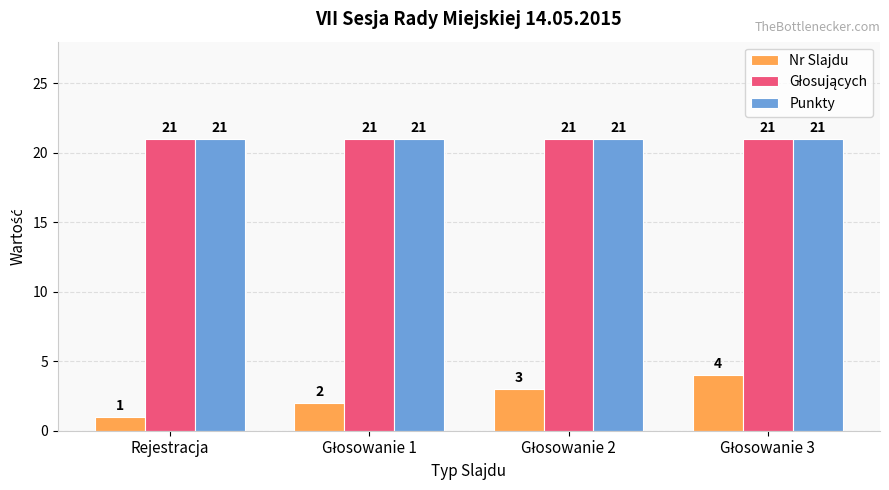

What is the total value across all series at Rejestracja?

43